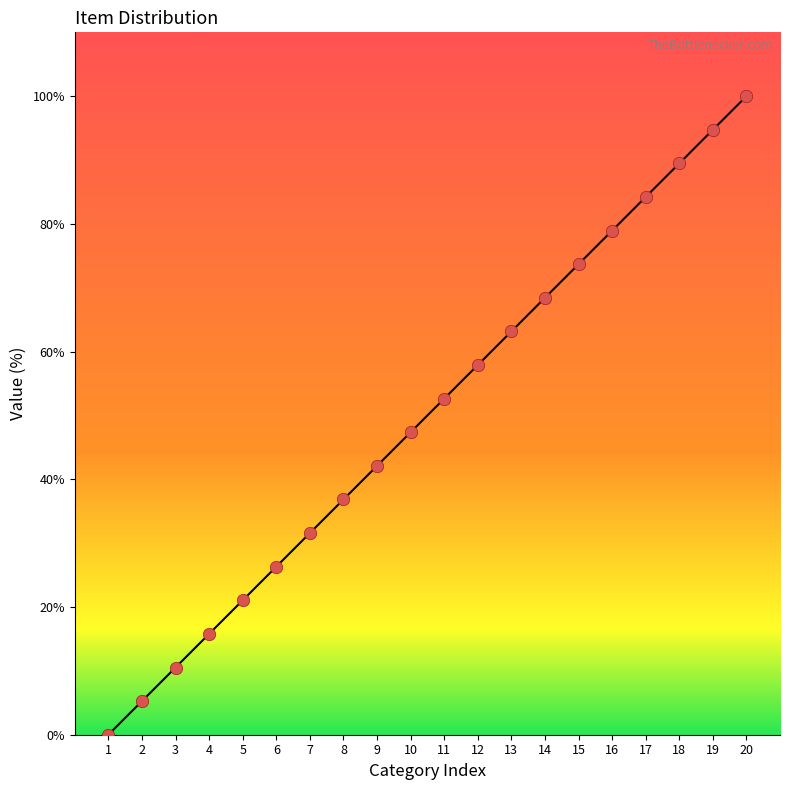

Which has a higher value, 8 or 18?

18